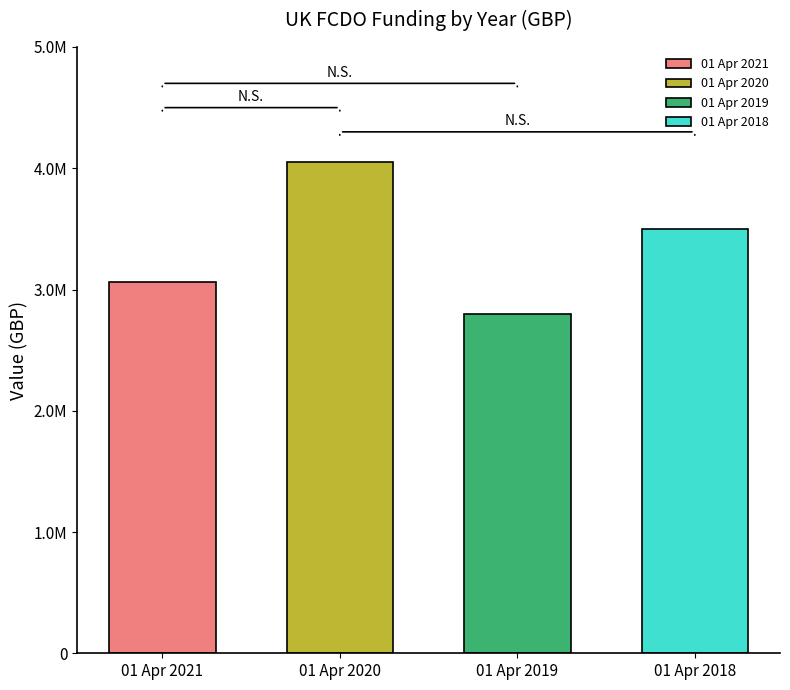

What is the minimum value shown in the chart?

2800000